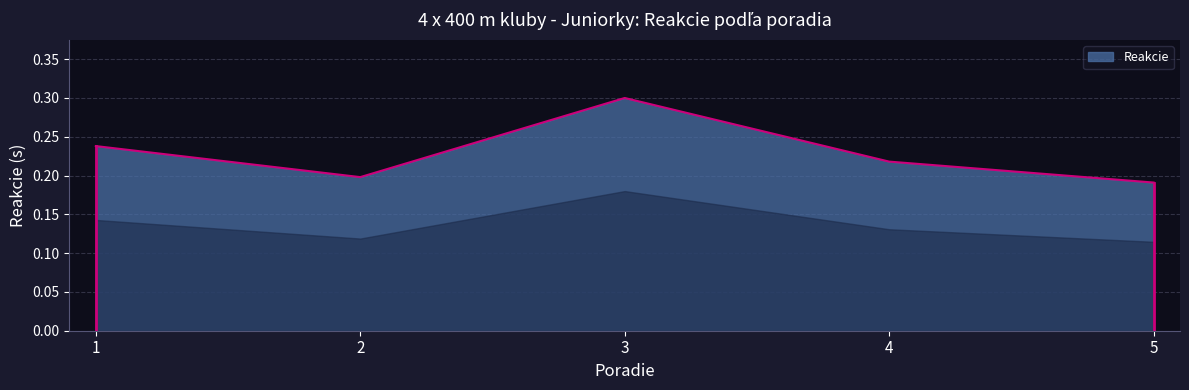

Where is the data nearest to the value 0?

5